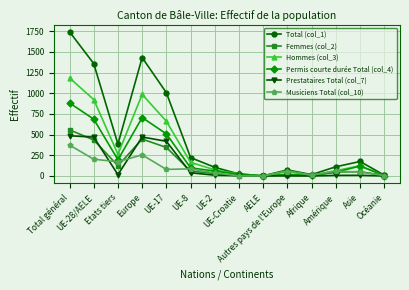

Which series has the largest total across all categories?

Total (col_1)